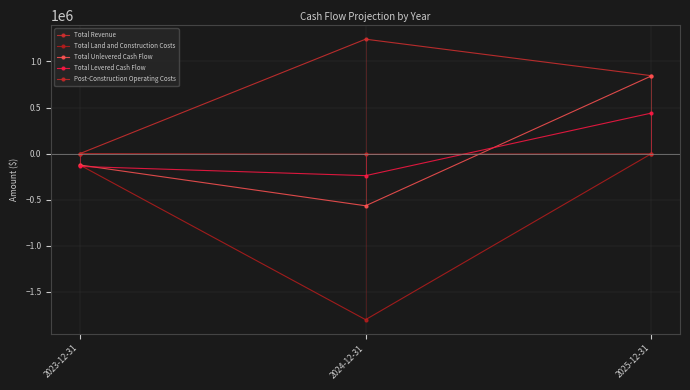

Reading right to left, what are all the values shown in this chart?

Total Revenue: 845909.6	1241823.6	0.0
Total Land and Construction Costs: 0.0	-1800328.4	-122400.0
Total Unlevered Cash Flow: 843501.2	-565114.1	-122400.0
Total Levered Cash Flow: 440483.1	-238337.4	-138520.7
Post-Construction Operating Costs: -2408.5	-6609.4	0.0